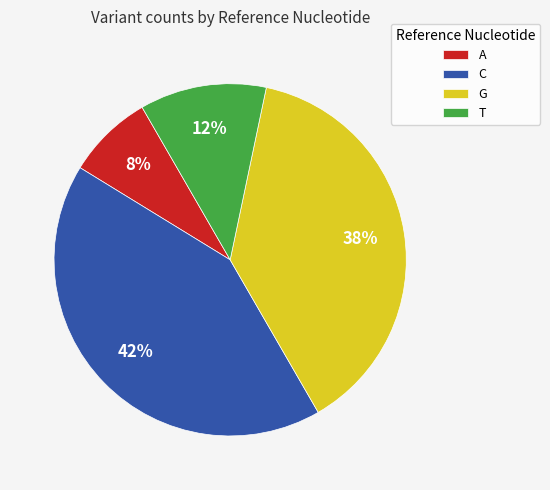

Which has a higher value, T or G?

G